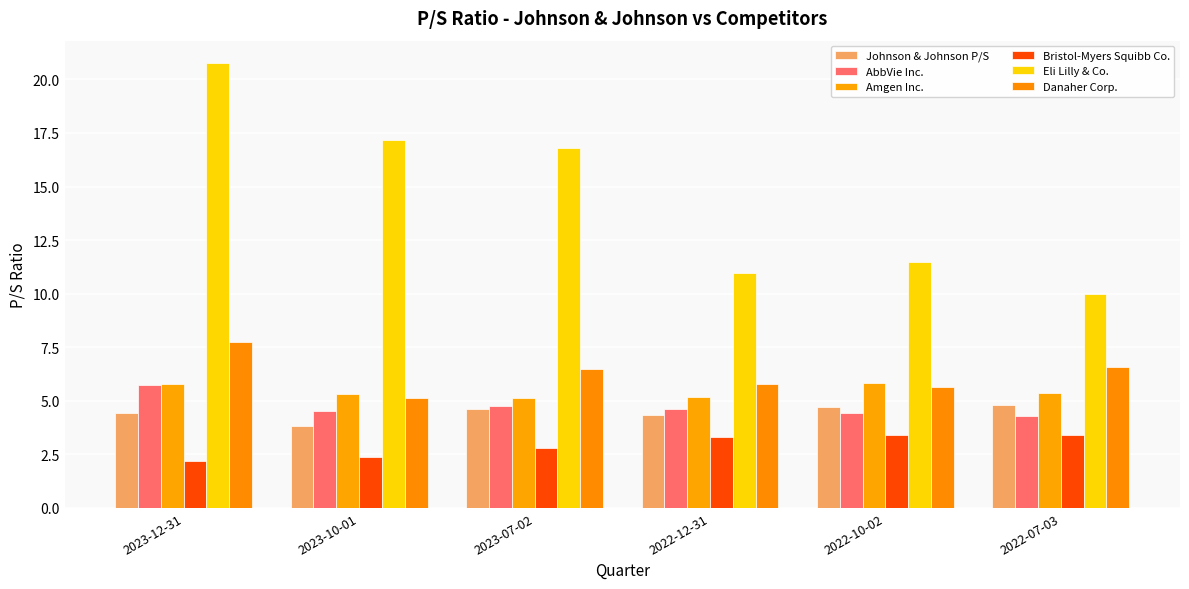

What is the label of the 3rd bar from the left?

2023-07-02